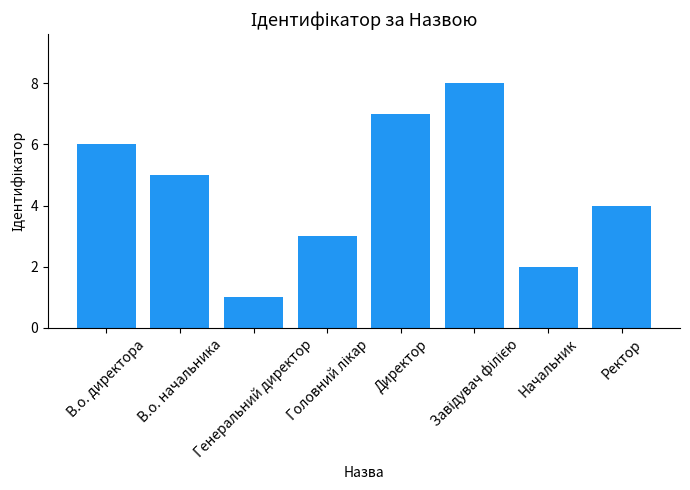

How many values are below 5?

4